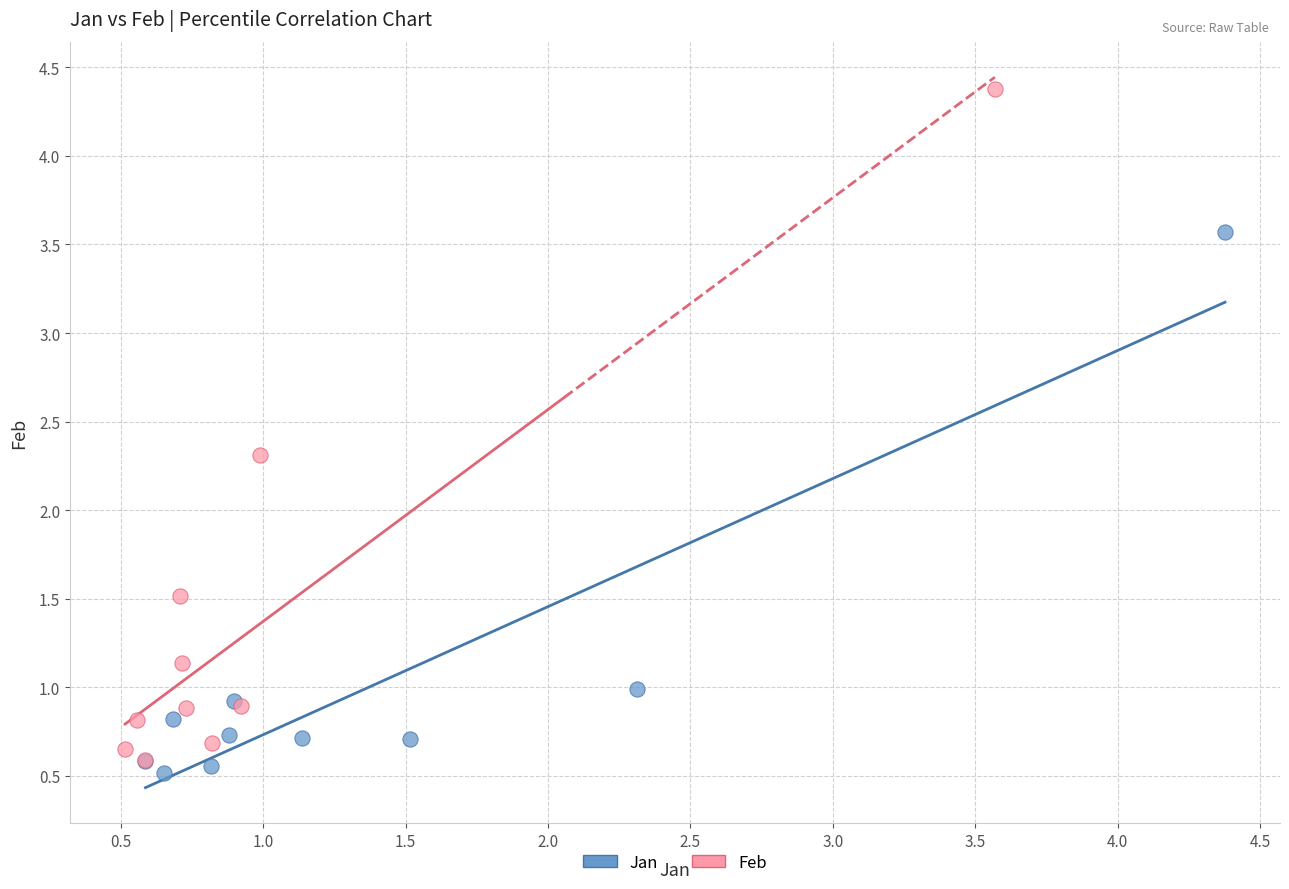

Which series has the widest spread of Y values?

Feb